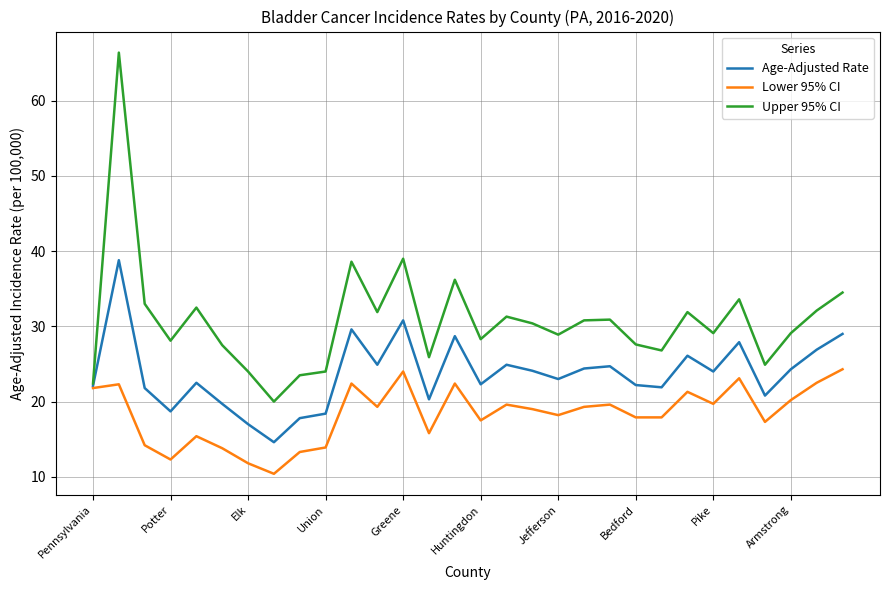

Which series has the widest spread of values?

Upper 95% CI